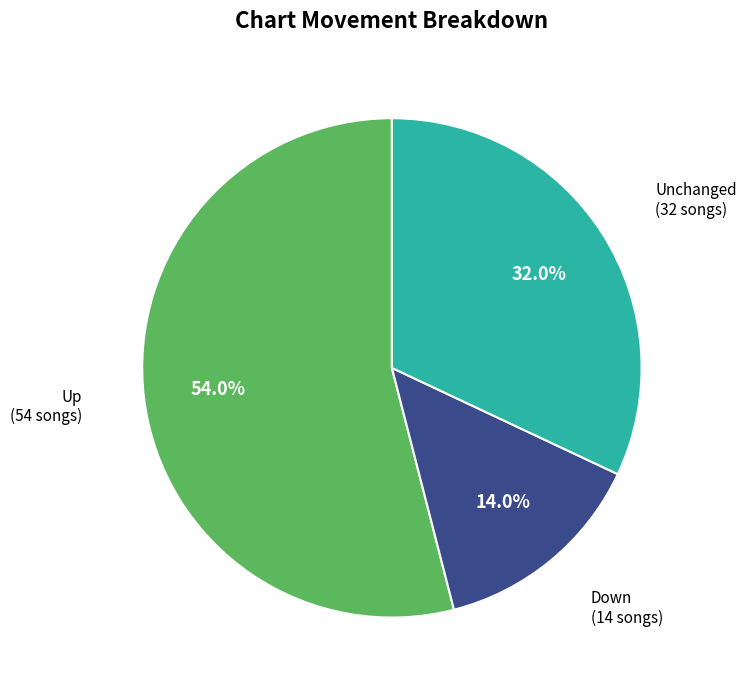

Is there a majority slice in this chart?

Yes